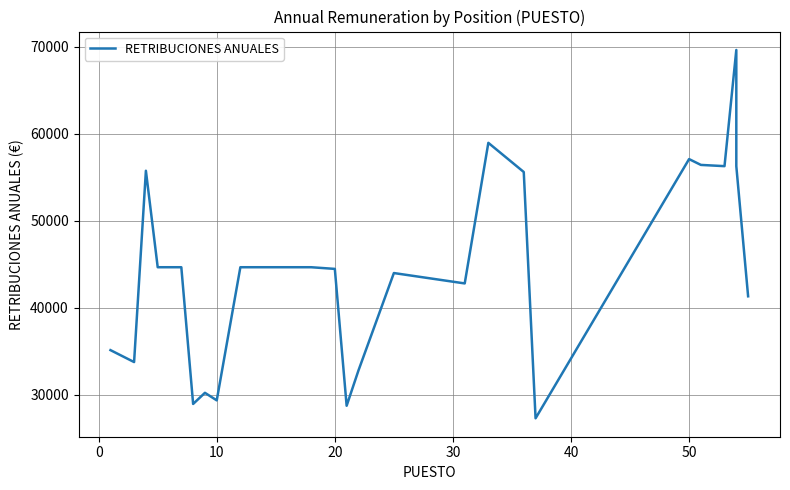

What is the smallest value displayed?

27320.4